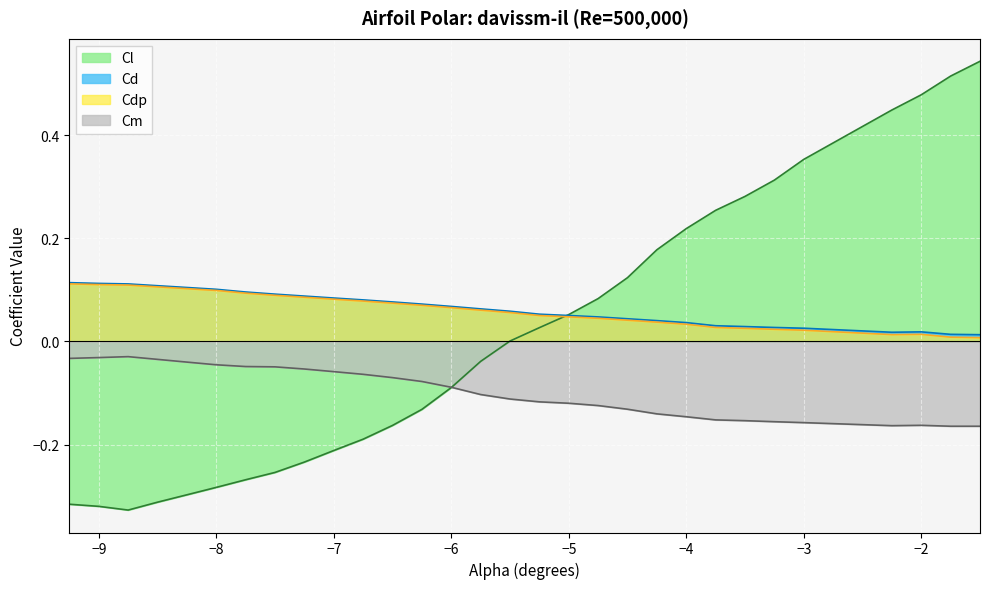

Which series has the widest spread of values?

Cl